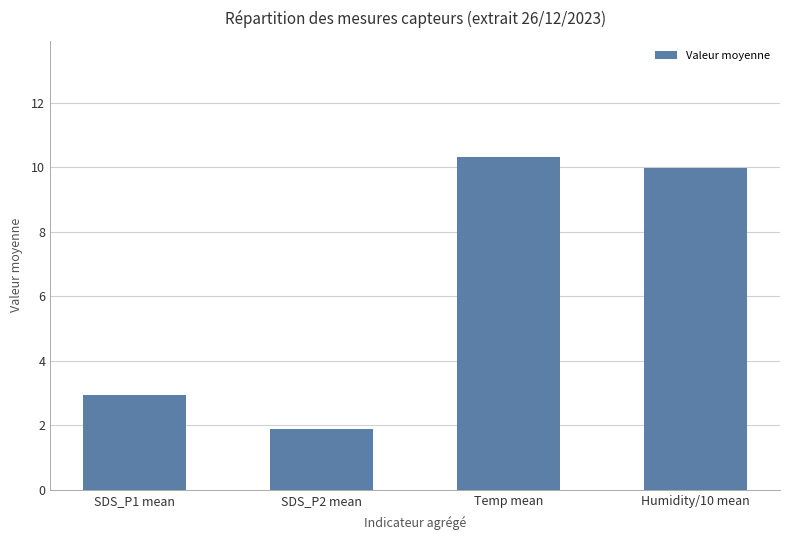

What value does the data have at Humidity/10 mean?

10.0